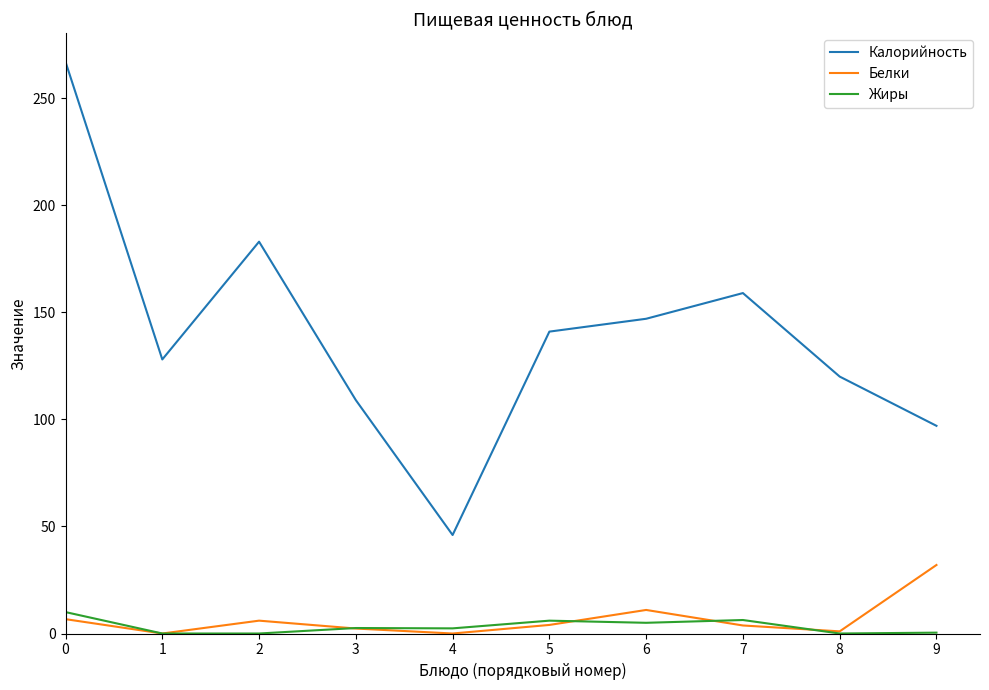

How many series are shown in this chart?

3